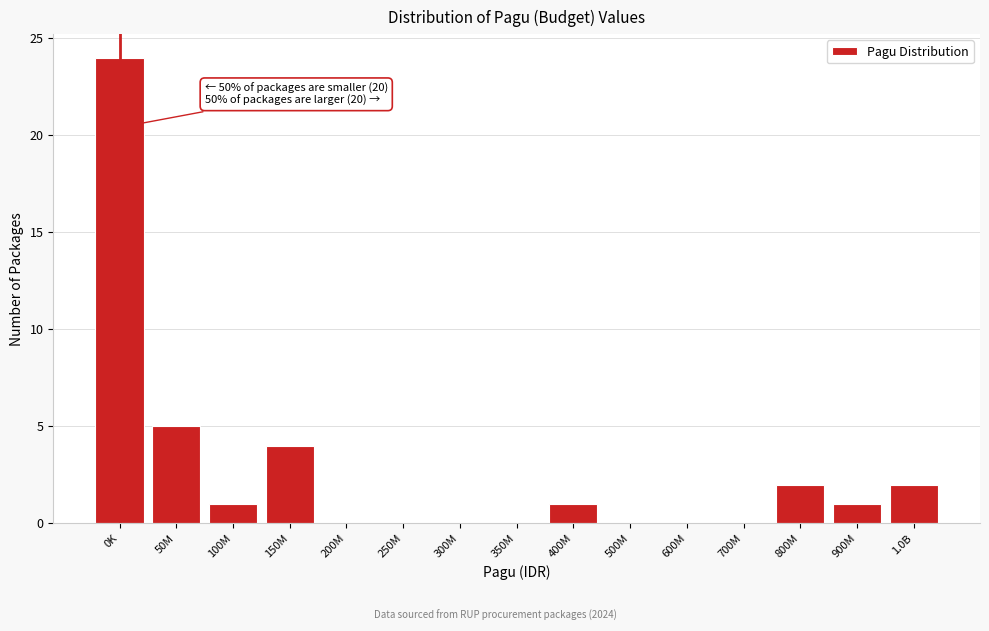

Reading right to left, what are all the values shown in this chart?

1.0B=2	900M=1	800M=2	700M=0	600M=0	500M=0	400M=1	350M=0	300M=0	250M=0	200M=0	150M=4	100M=1	50M=5	0K=24